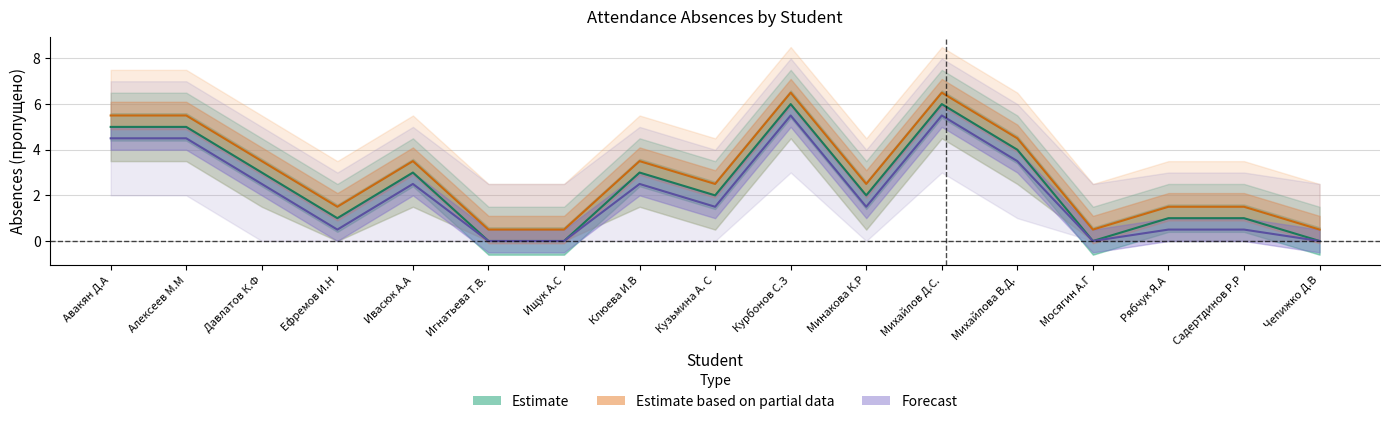

At which category does Forecast reach its first local peak?

Ивасюк А.А